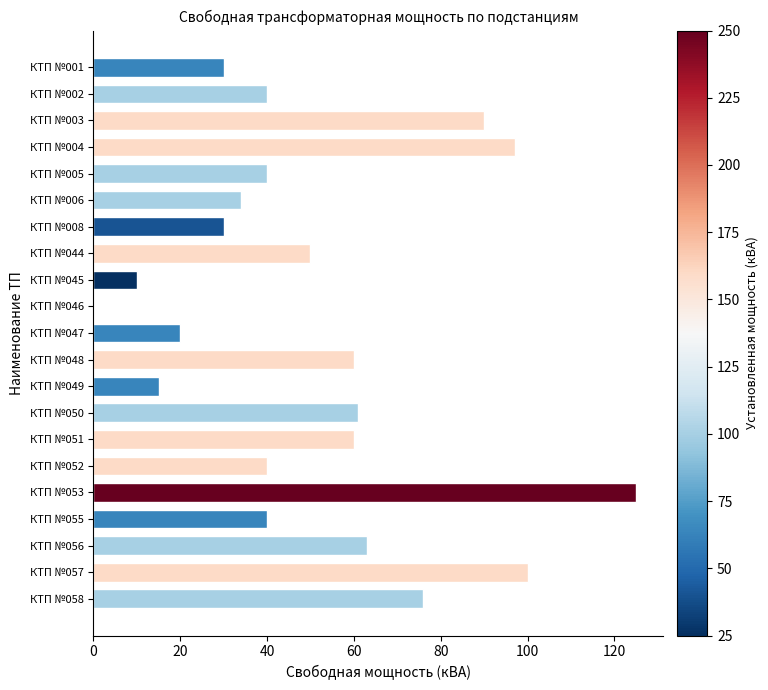

What is the change in value from КТП №003 to КТП №048?

-30